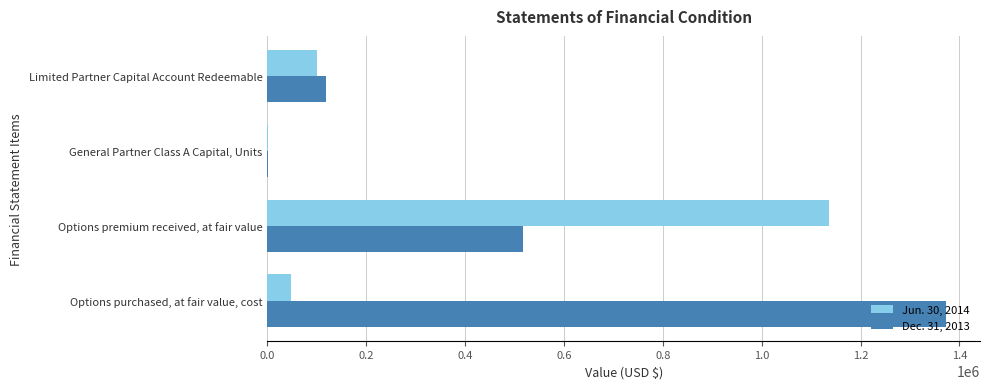

Which label corresponds to the largest value in the chart?

Options purchased, at fair value, cost